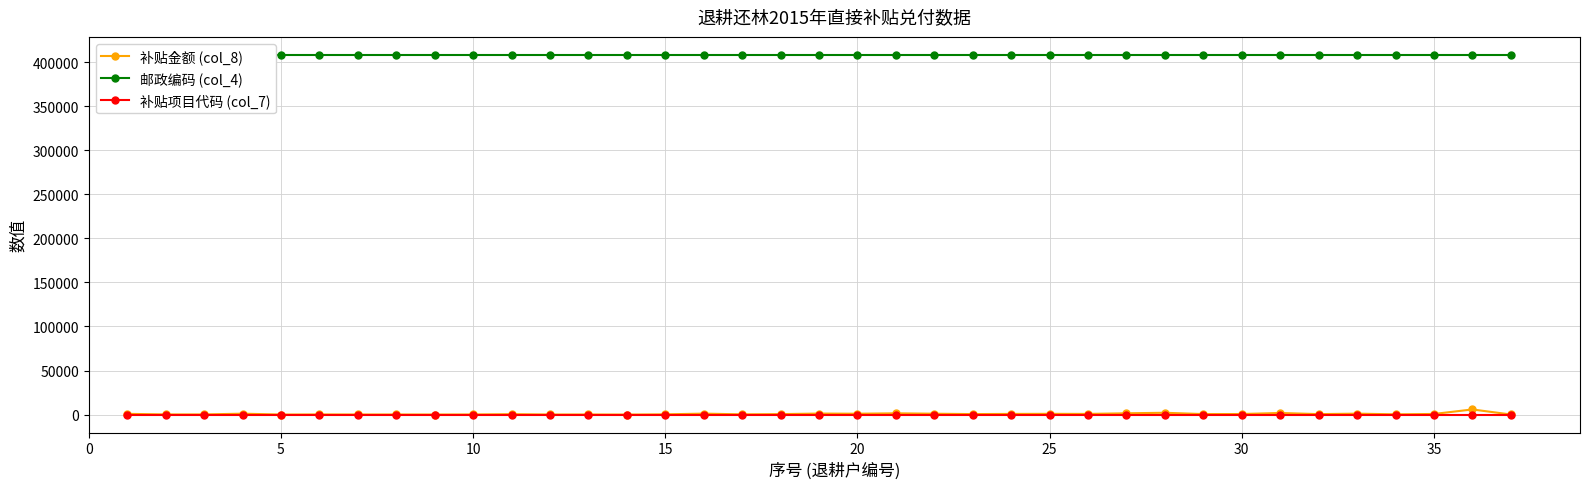

How many lines are shown in the chart?

3